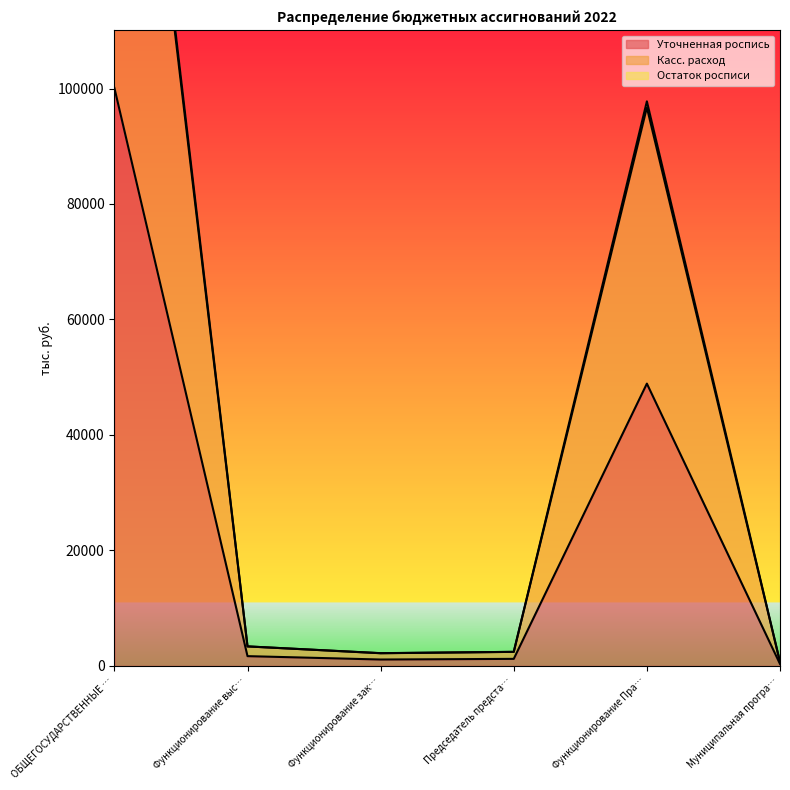

True or false: Уточненная роспись and Остаток росписи intersect in this chart.

False